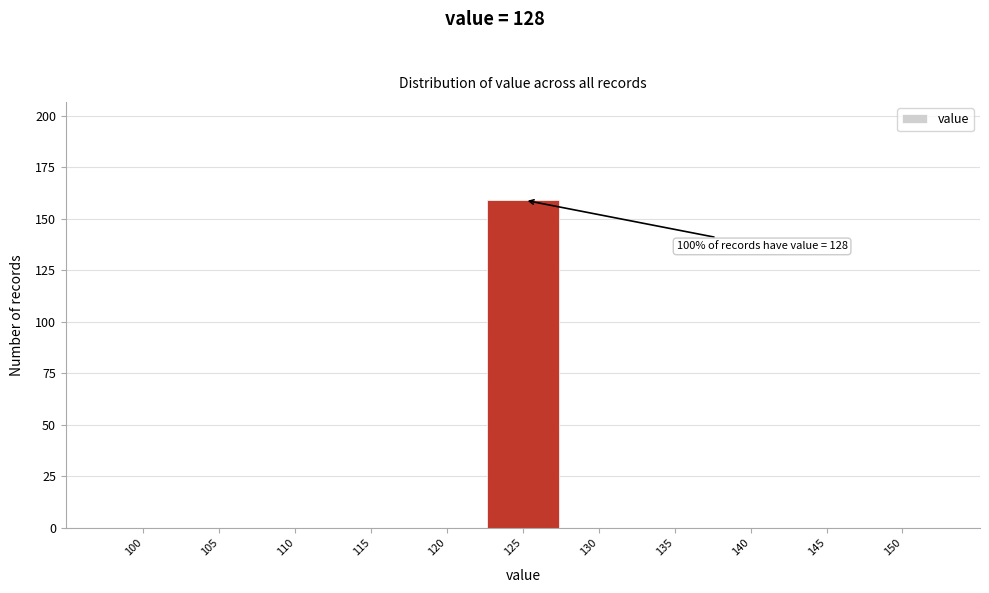

Reading left to right, list all the values displayed in this chart.

100=0	105=0	110=0	115=0	120=0	125=159	130=0	135=0	140=0	145=0	150=0